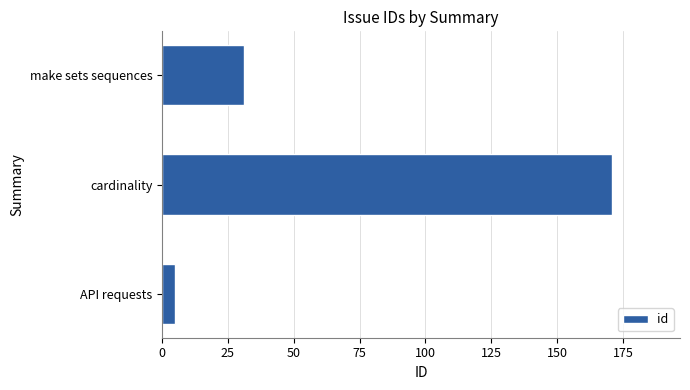

Rank the categories by value from lowest to highest.

API requests, make sets sequences, cardinality